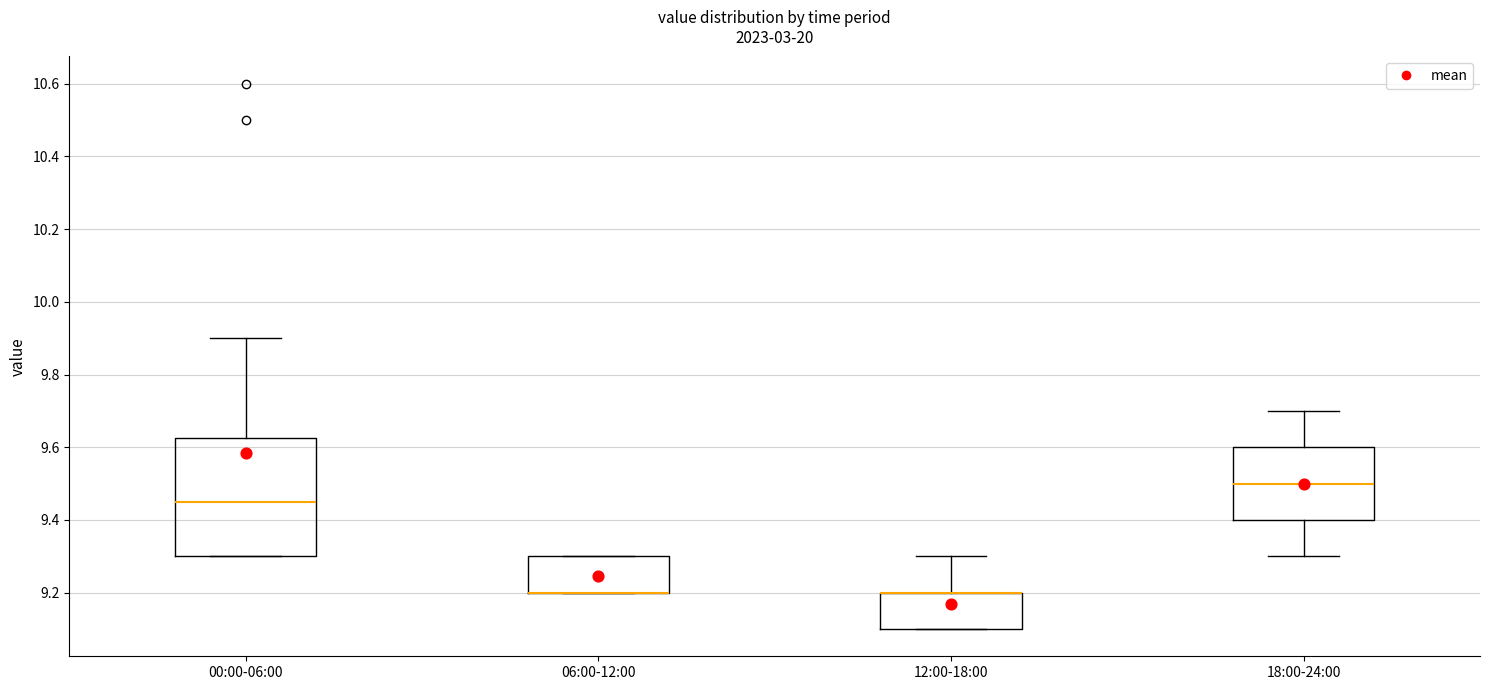

Which box is the tallest, from its lower edge to its upper edge?

00:00-06:00